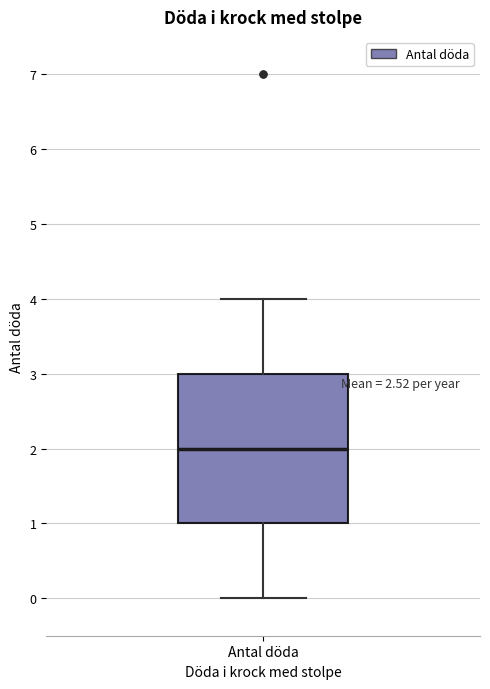

Where is the upper edge of the box for Antal döda on the y-axis? The values are not printed on the chart, so give them approximately, as read against the axis.

3